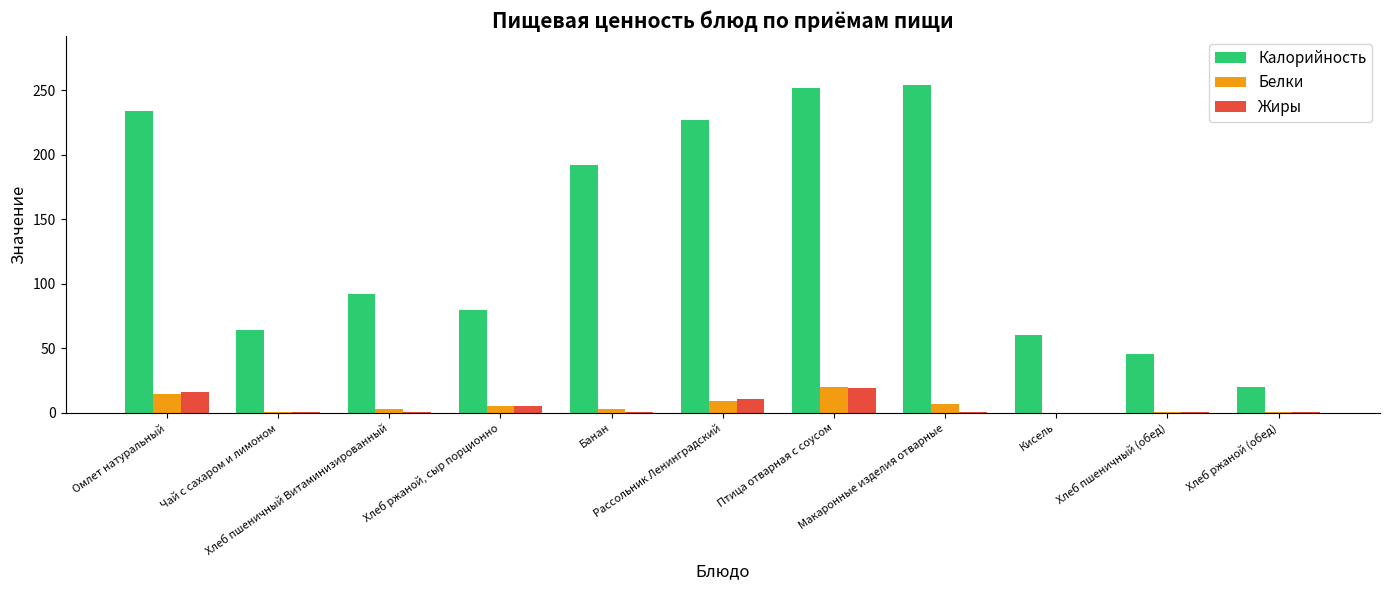

How many categories are shown in the chart?

11